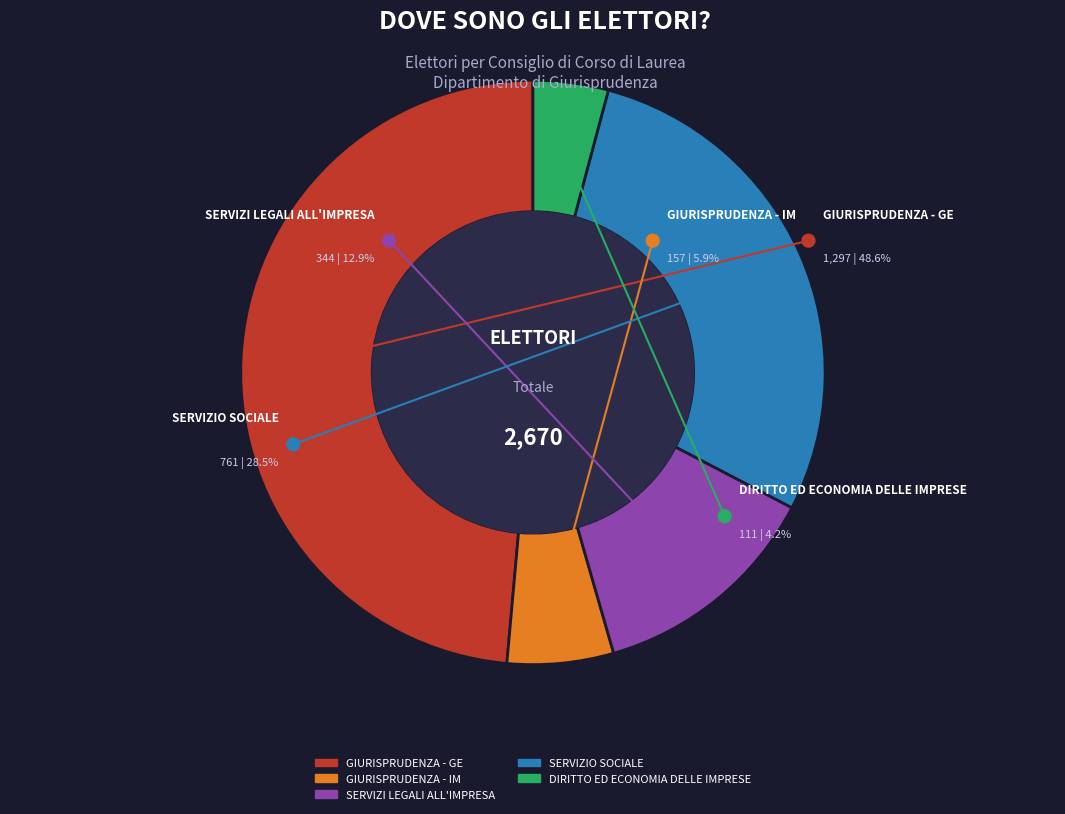

What is the change in value from GIURISPRUDENZA - GE to DIRITTO ED ECONOMIA DELLE IMPRESE?

-1186